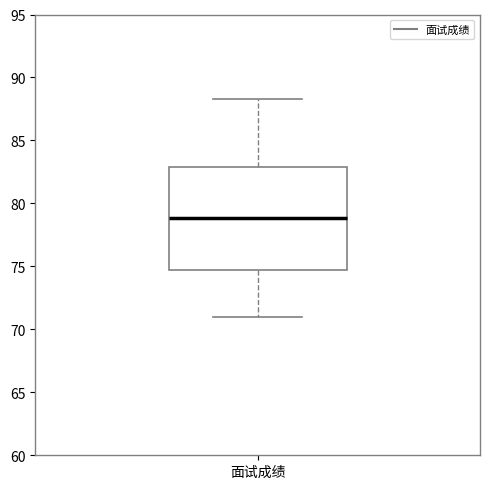

Where is the lower edge of the box for 面试成绩 on the y-axis? The values are not printed on the chart, so give them approximately, as read against the axis.

75.0